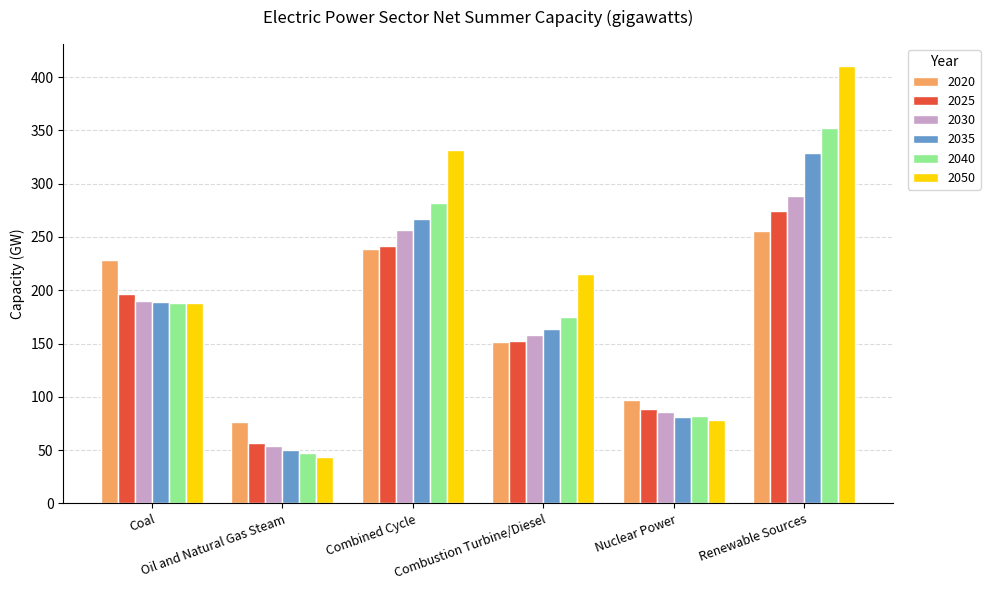

Which series has the largest total across all categories?

2050